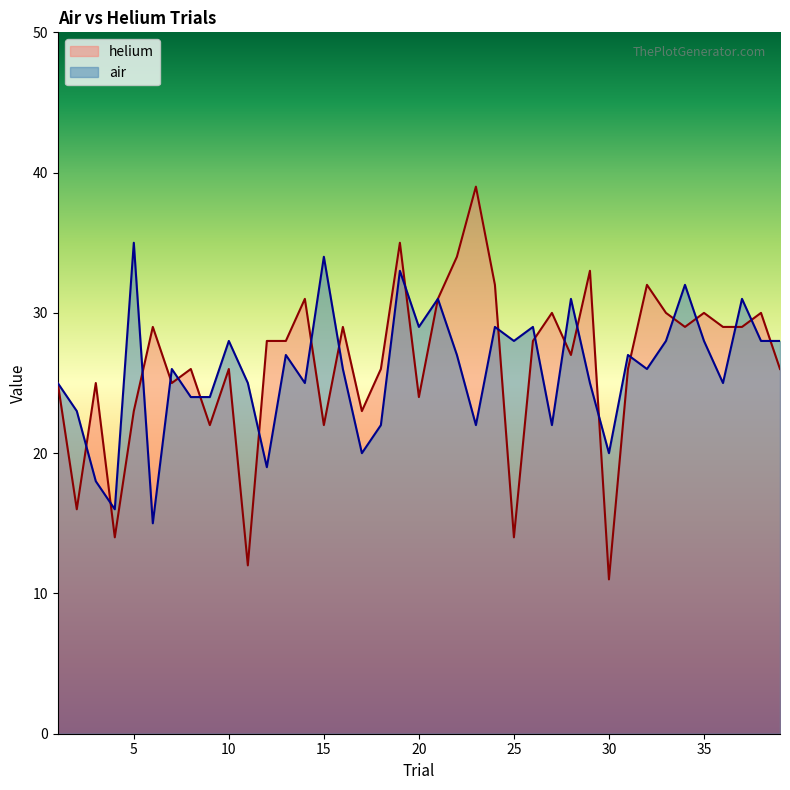

Which series has the largest range (max minus min)?

helium